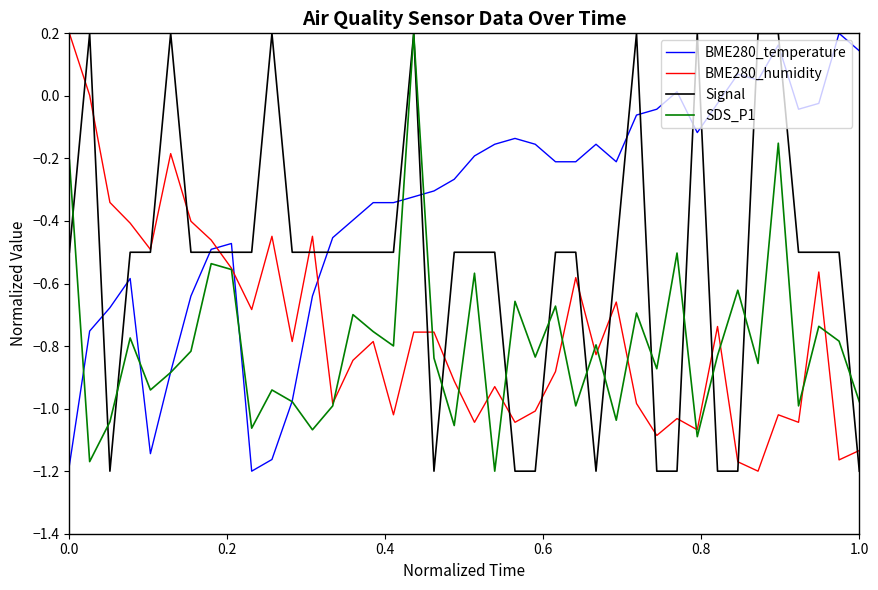

How many intersections are there between BME280_humidity and BME280_temperature?

3